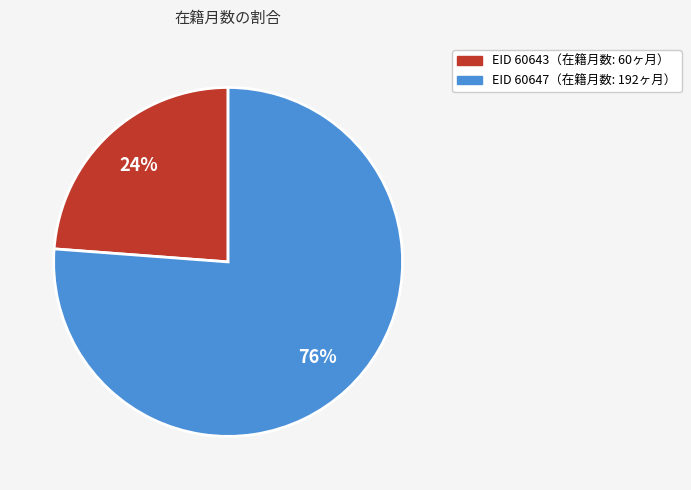

To the nearest percent, what is the difference between the largest and smallest slice percentages?

52%